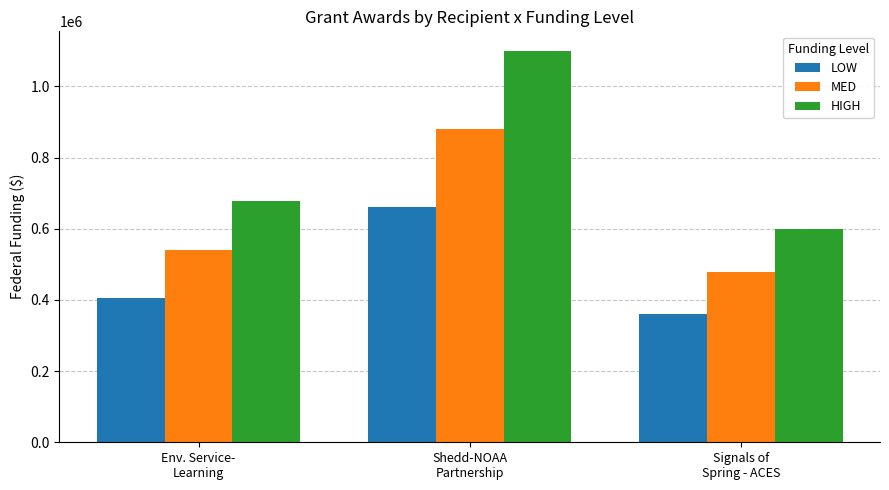

How many HIGH values are between 599862 and 1100000?

3